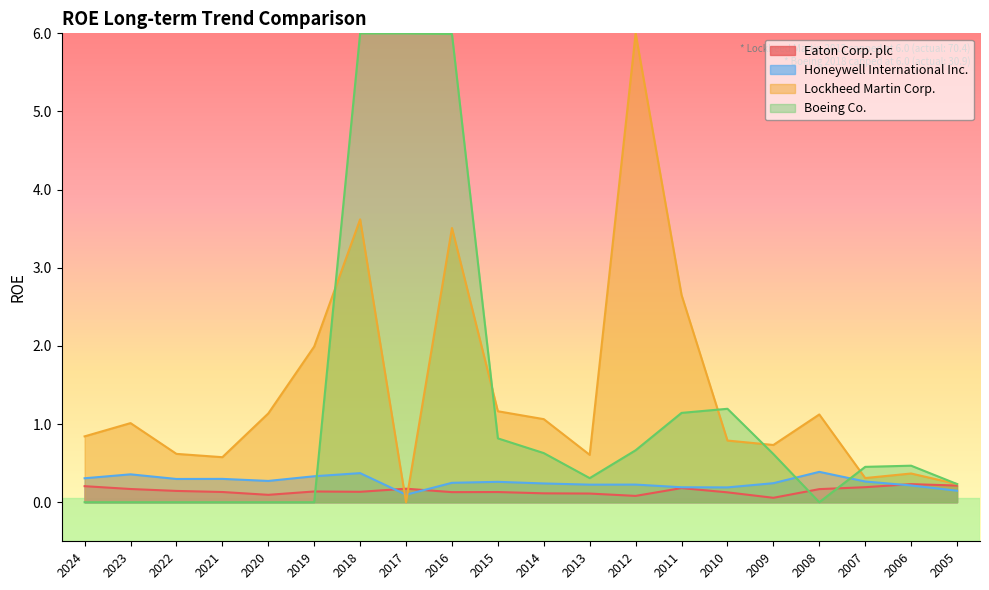

What is the difference between the highest and lowest values at 2024?

0.8